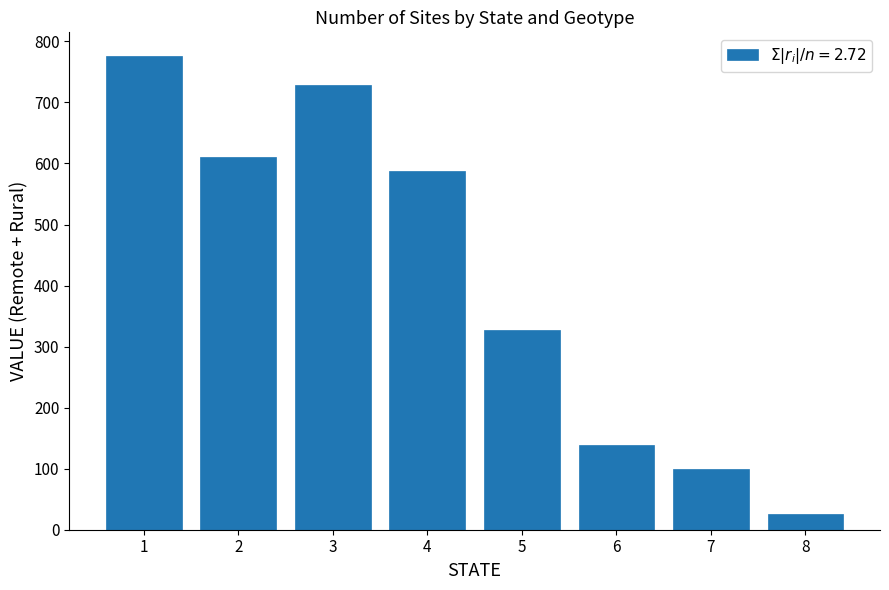

Reading left to right, list all the values displayed in this chart.

776	610	729	588	327	139	100	25